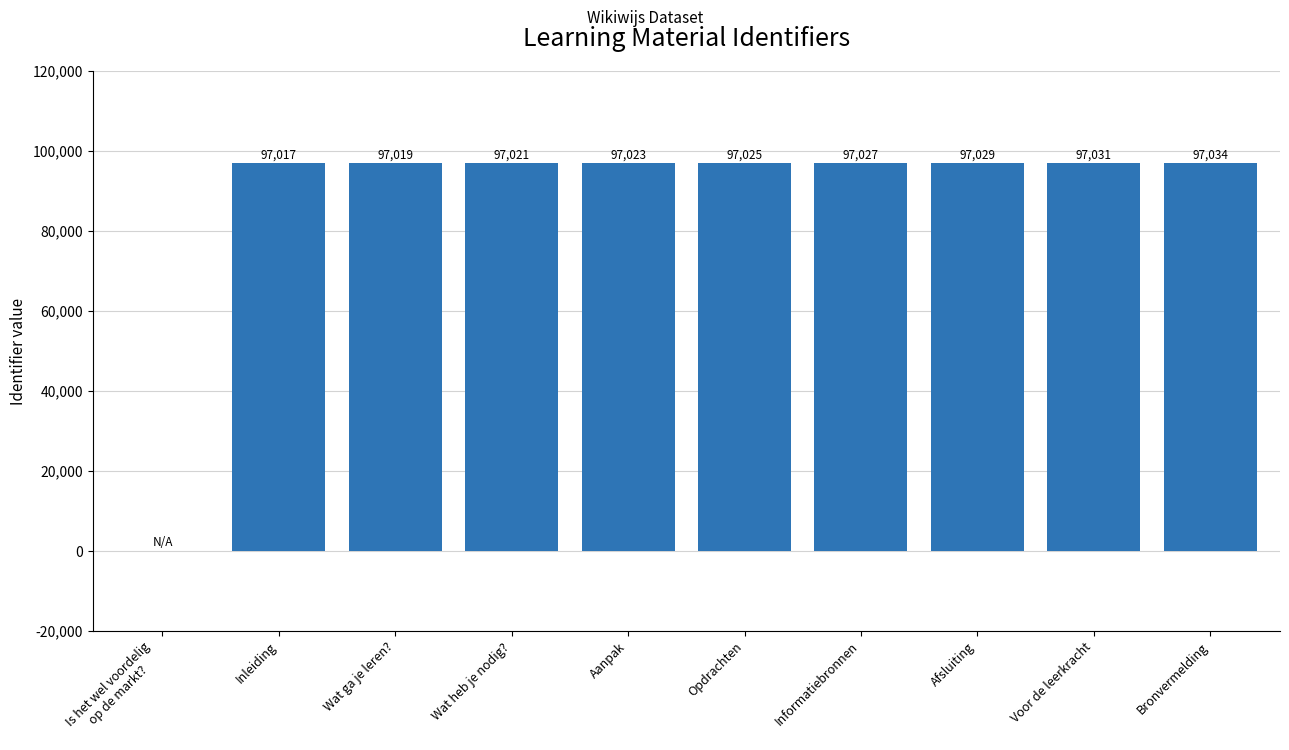

Approximately how many times larger is the value at Wat heb je nodig? compared to Opdrachten?

1.0